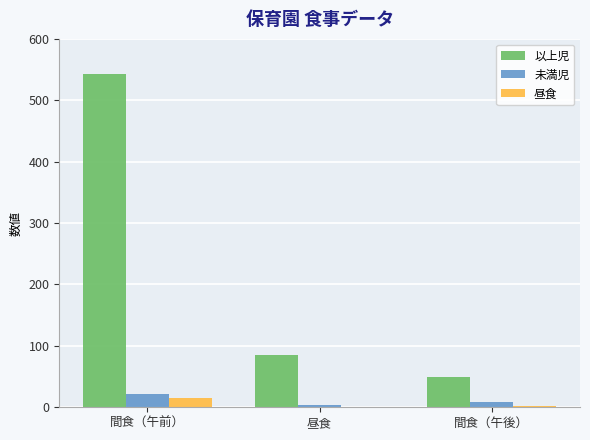

What are all the series names shown in the legend?

以上児, 未満児, 昼食